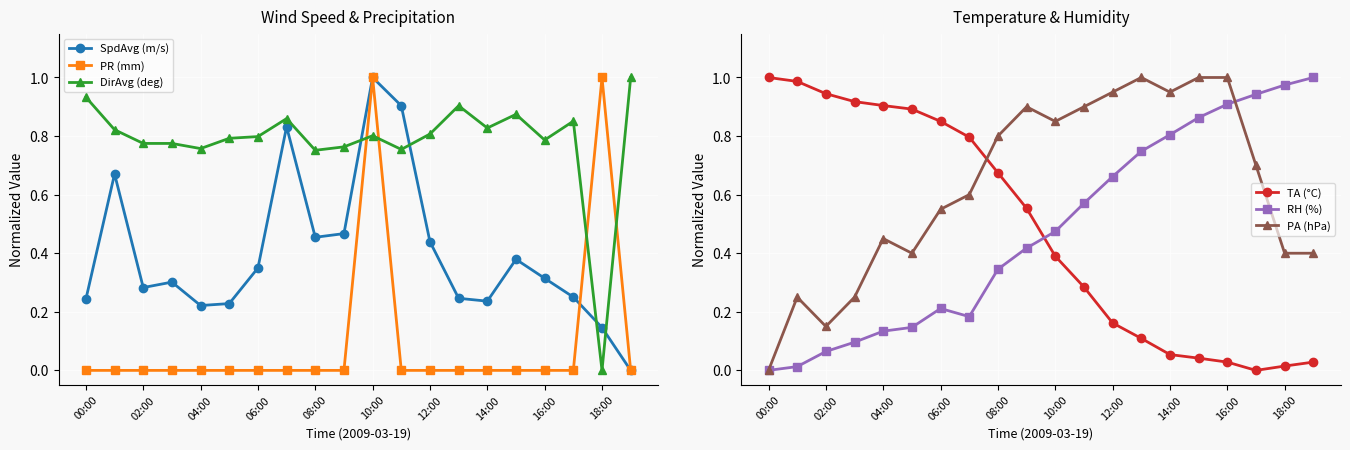

In TA (°C), how many points are lower than both neighbors (excluding endpoints)?

1